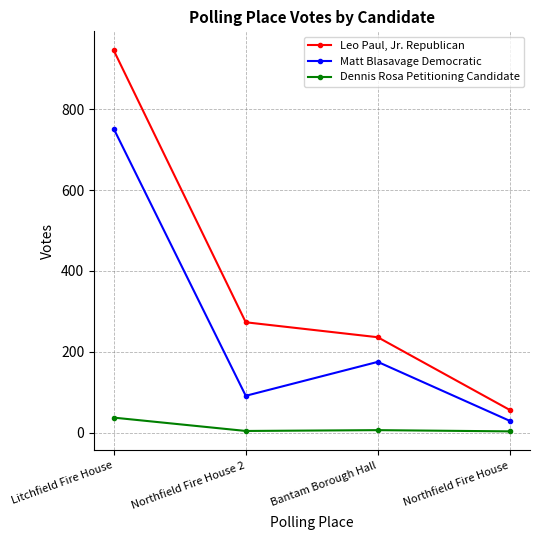

List the series in order of their overall mean, lowest first.

Dennis Rosa Petitioning Candidate, Matt Blasavage Democratic, Leo Paul, Jr. Republican